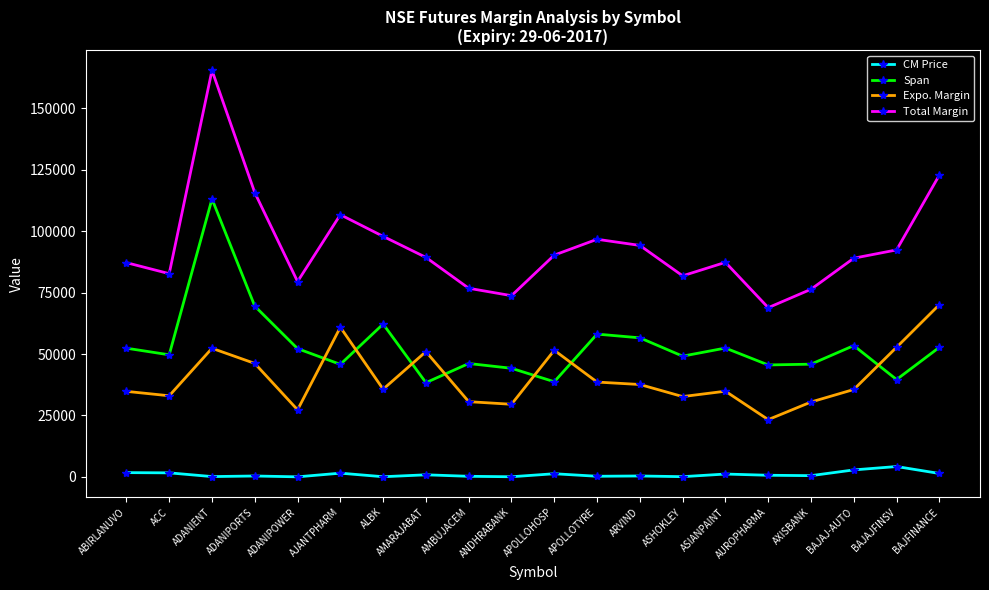

True or false: Span has a value of 49692.0 at ACC.

True